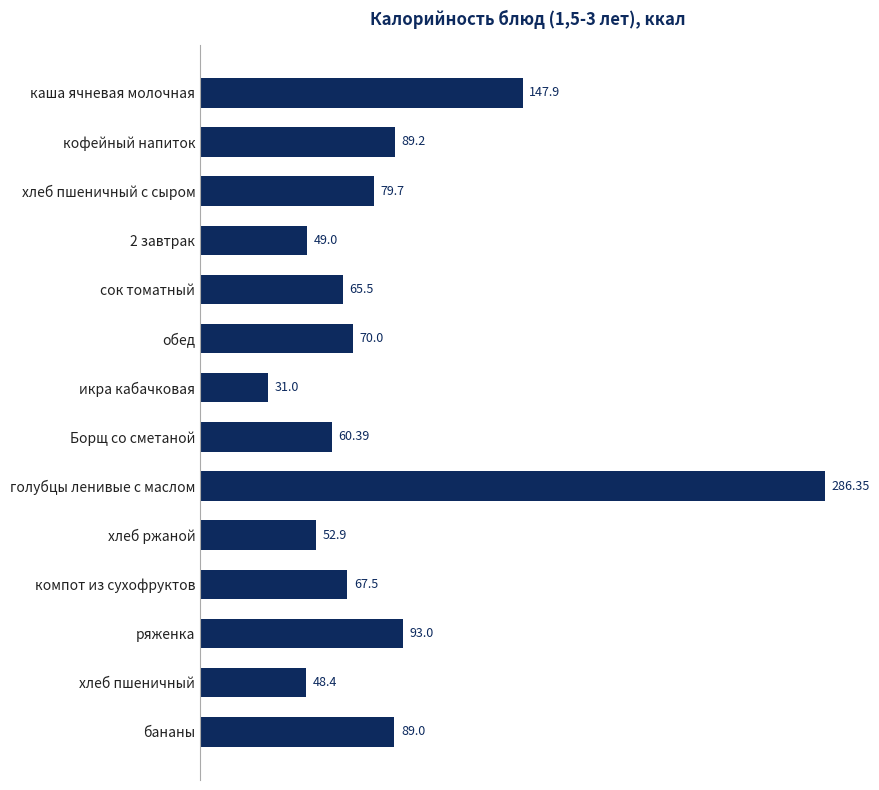

Approximately how many times larger is the value at икра кабачковая compared to хлеб ржаной?

0.6